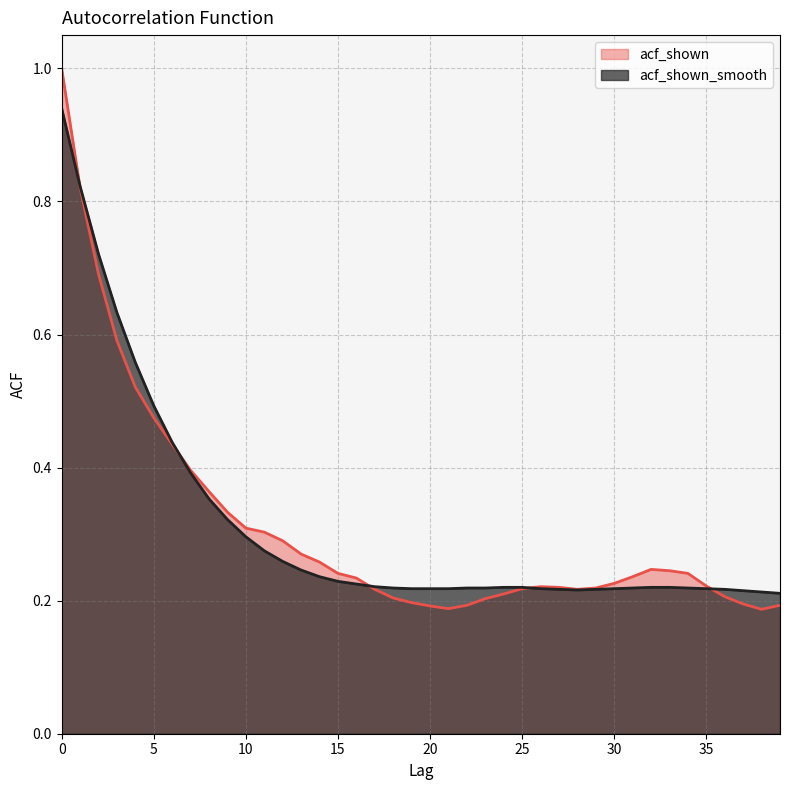

What is the minimum value shown in the chart?

0.2